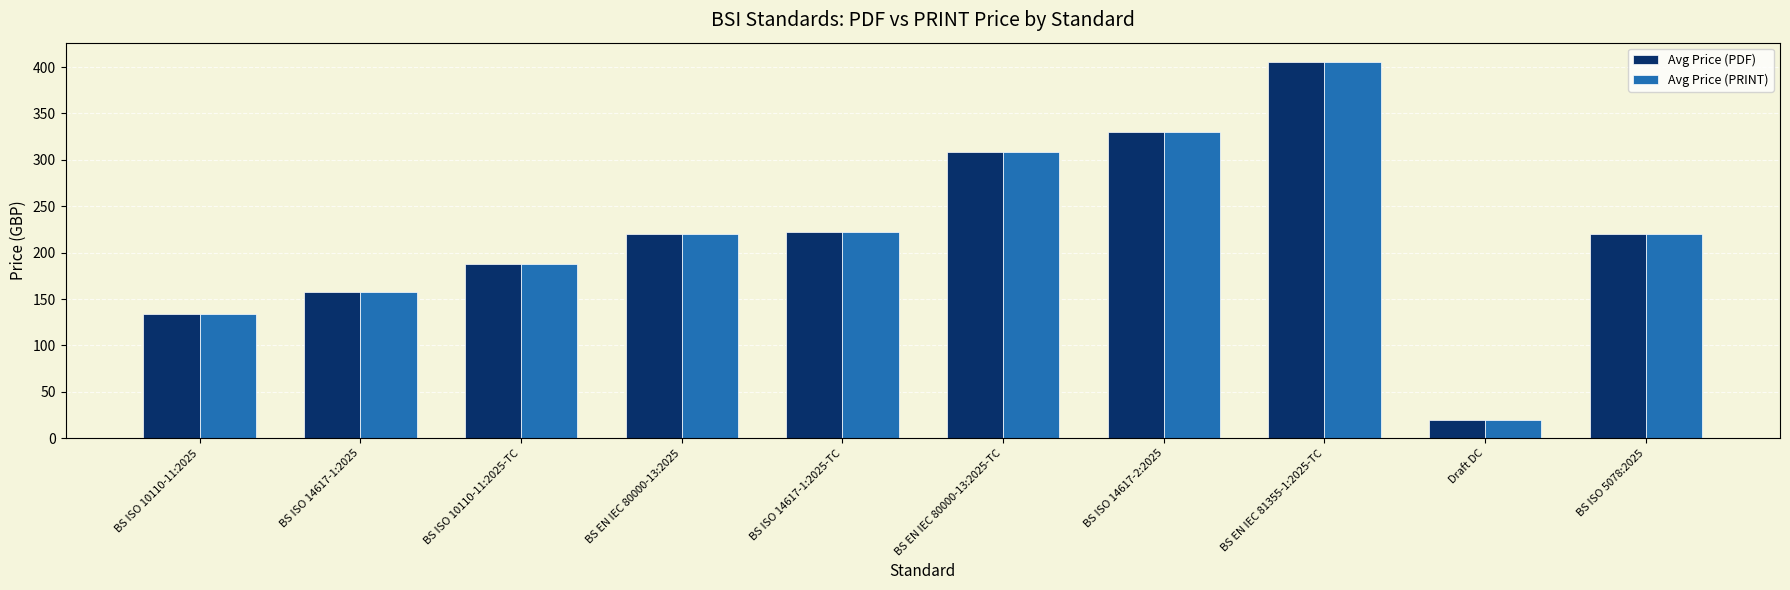

Is the value of Avg Price (PDF) at BS ISO 10110-11:2025-TC greater than the value of Avg Price (PRINT) at BS ISO 14617-1:2025-TC?

No